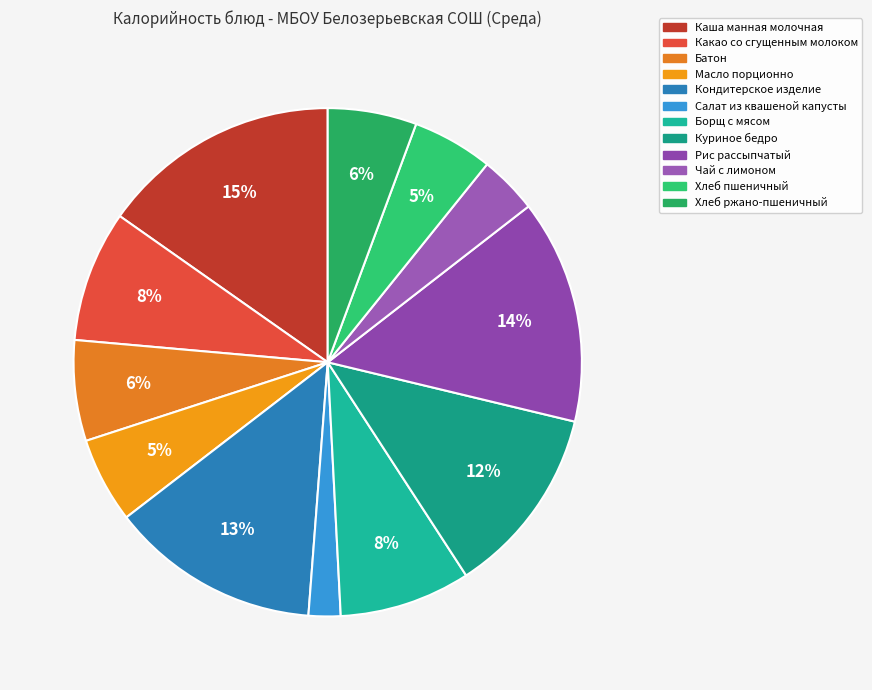

What is the ratio of the value at Борщ с мясом to the value at Хлеб пшеничный?

1.6